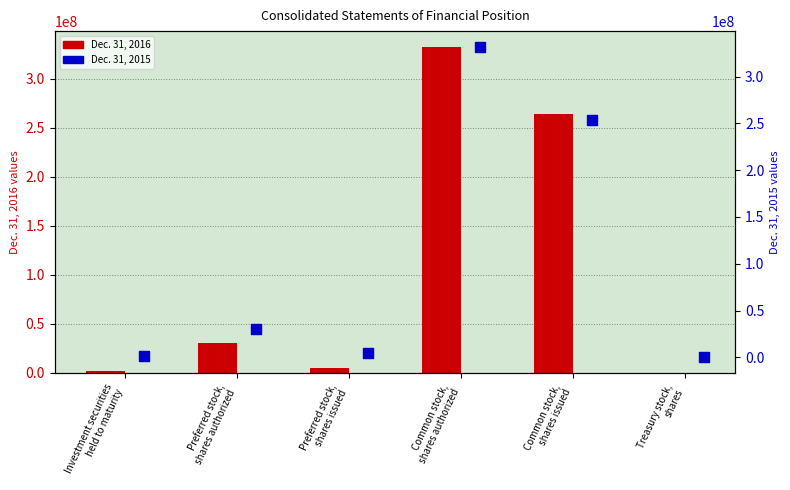

What are all the series names shown in the legend?

Dec. 31, 2016, Dec. 31, 2015